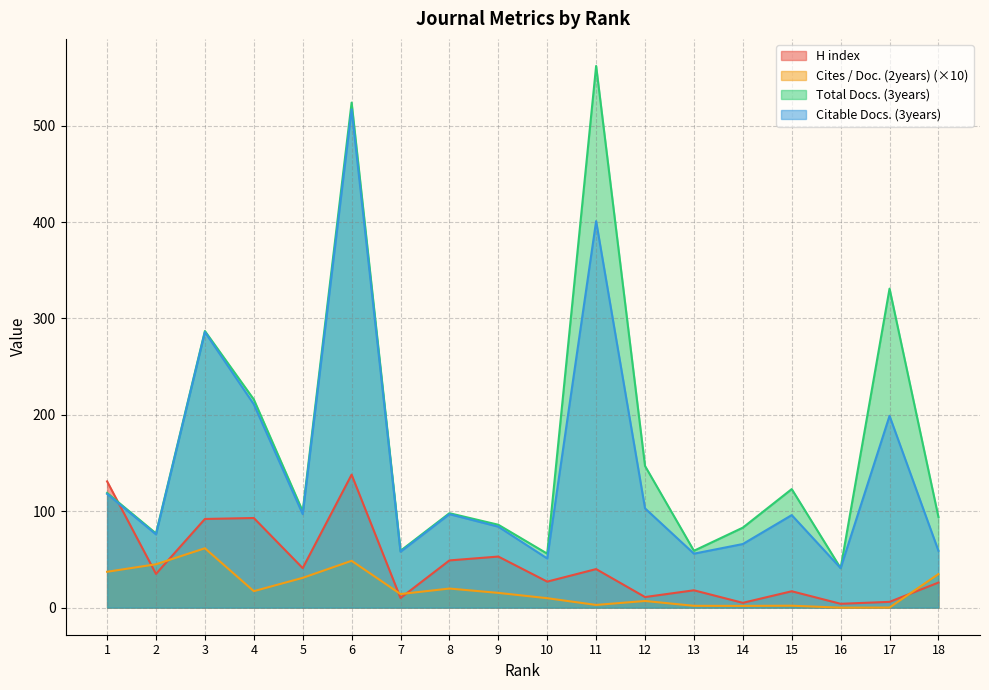

At which label does Cites / Doc. (2years) reach its minimum?

16